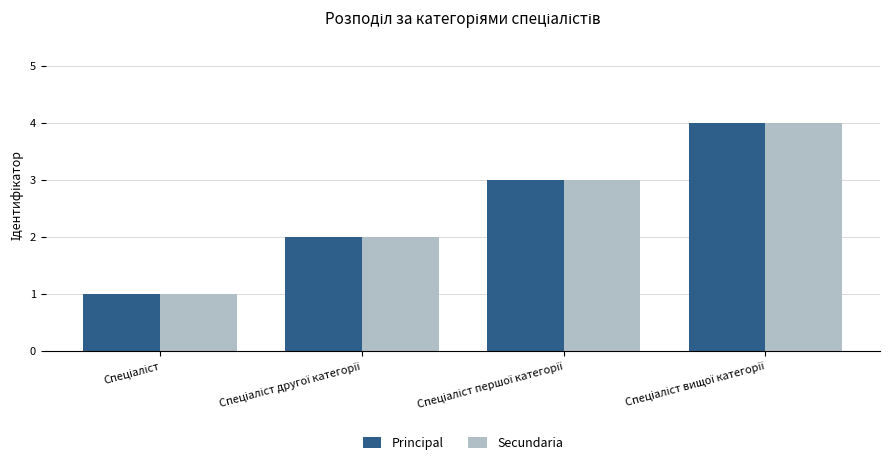

What is the difference between the maximum and minimum values in the Secundaria series?

3